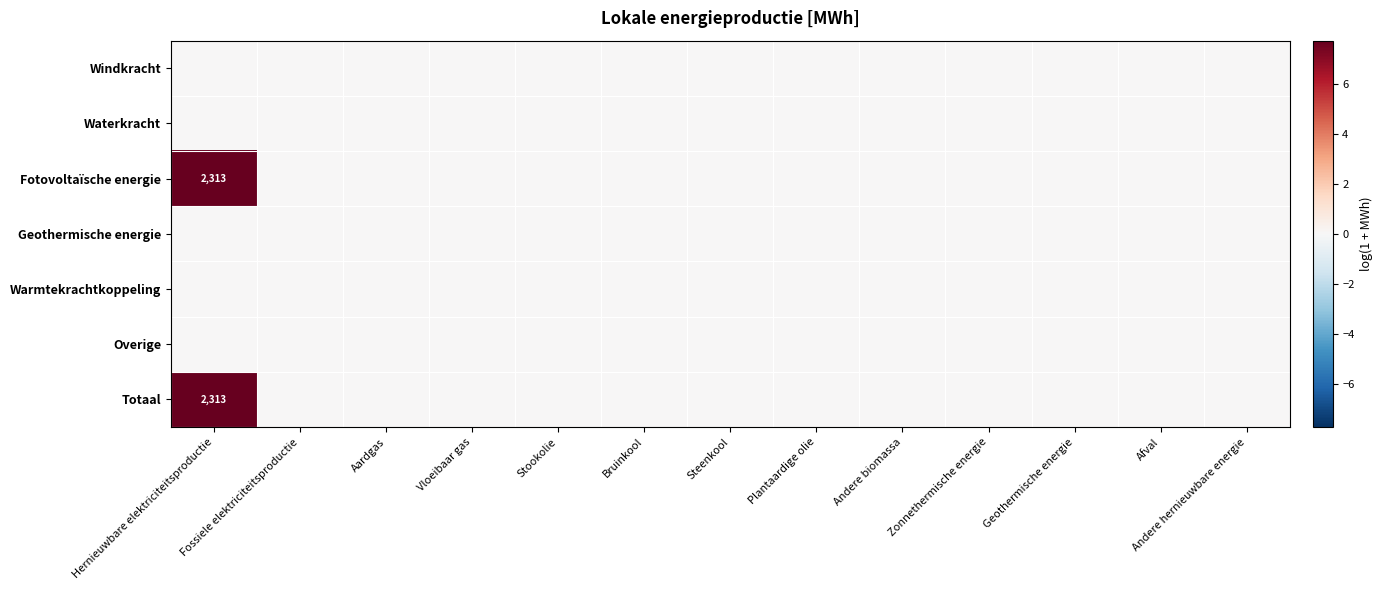

True or false: Totaal has a value of 2.4 at Steenkool.

False